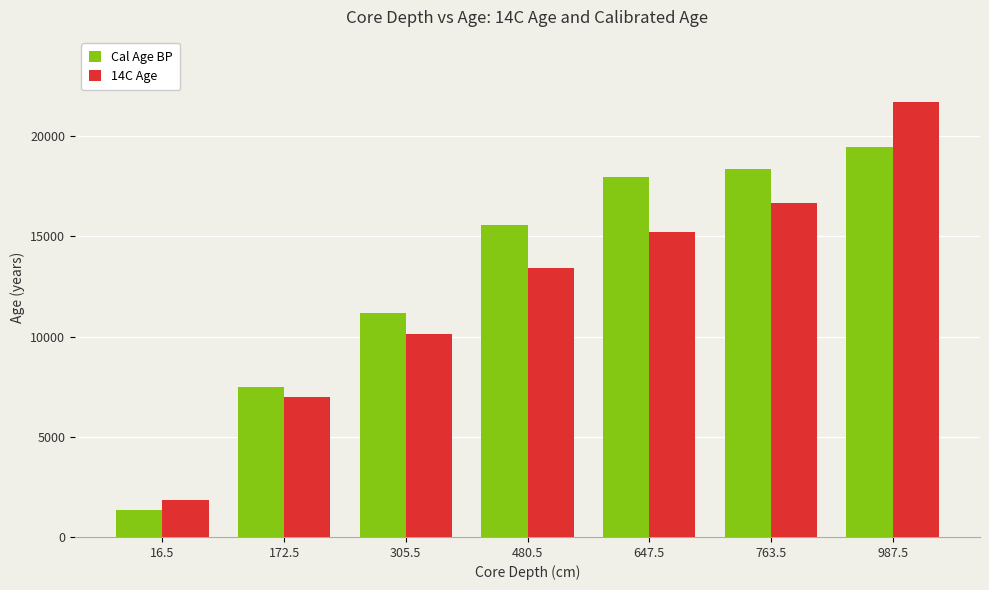

Reading left to right, transcribe all the data shown in this chart.

Cal Age BP: 1350	7470	11170	15580	17960	18390	19460
14C Age: 1821	6982	10156	13433	15211	16675	21708